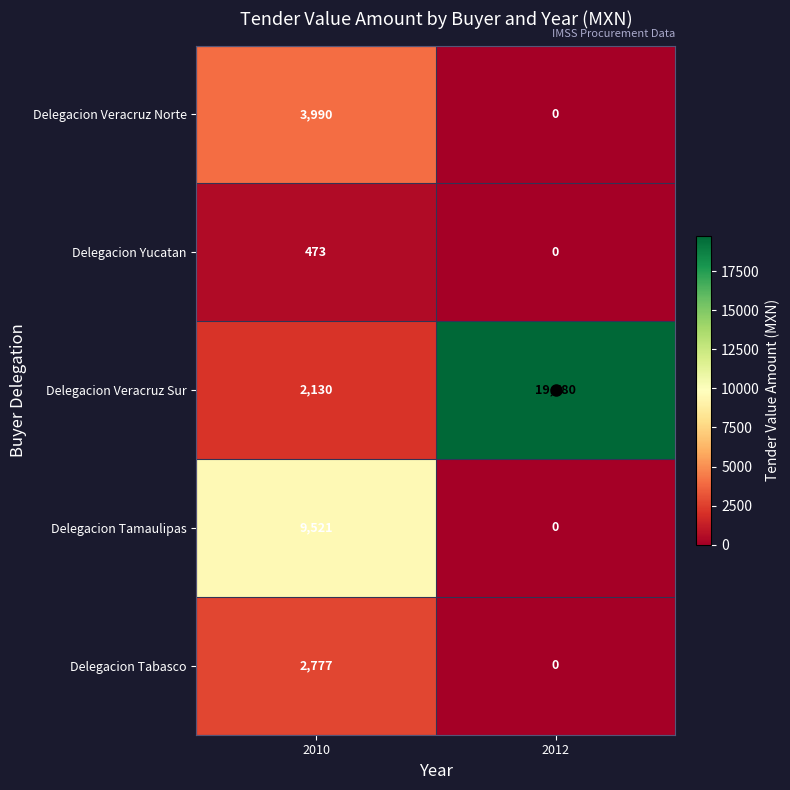

Is it true that Delegacion Tabasco equals 2777 at 2010?

True